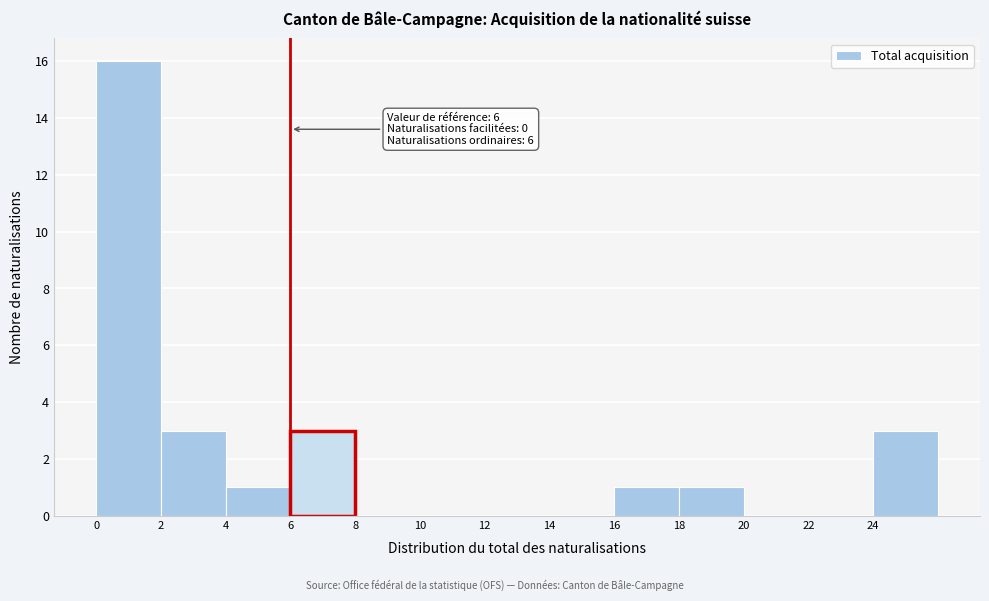

Which range on the x-axis has the tallest bar?

0 to 2